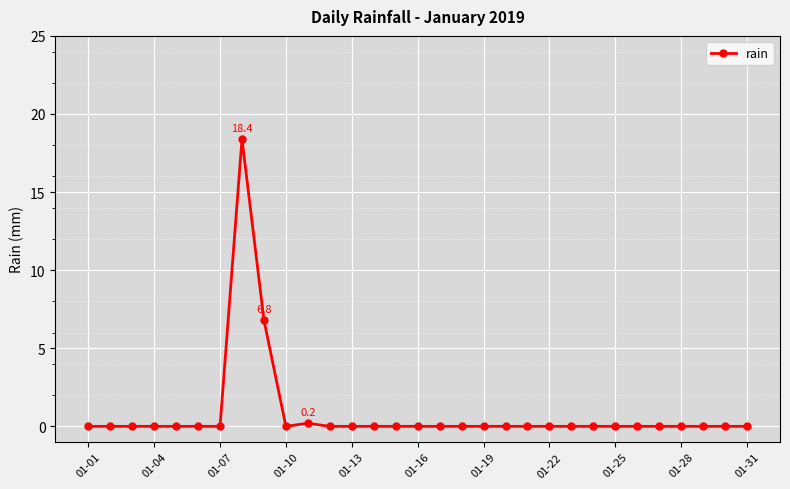

What is the difference between the second highest and minimum values?

6.8